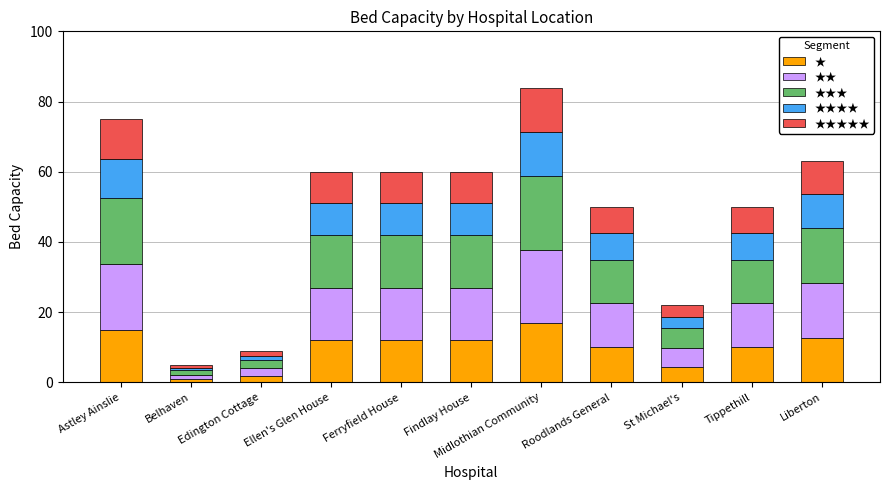

What is the maximum value for ★?

16.8